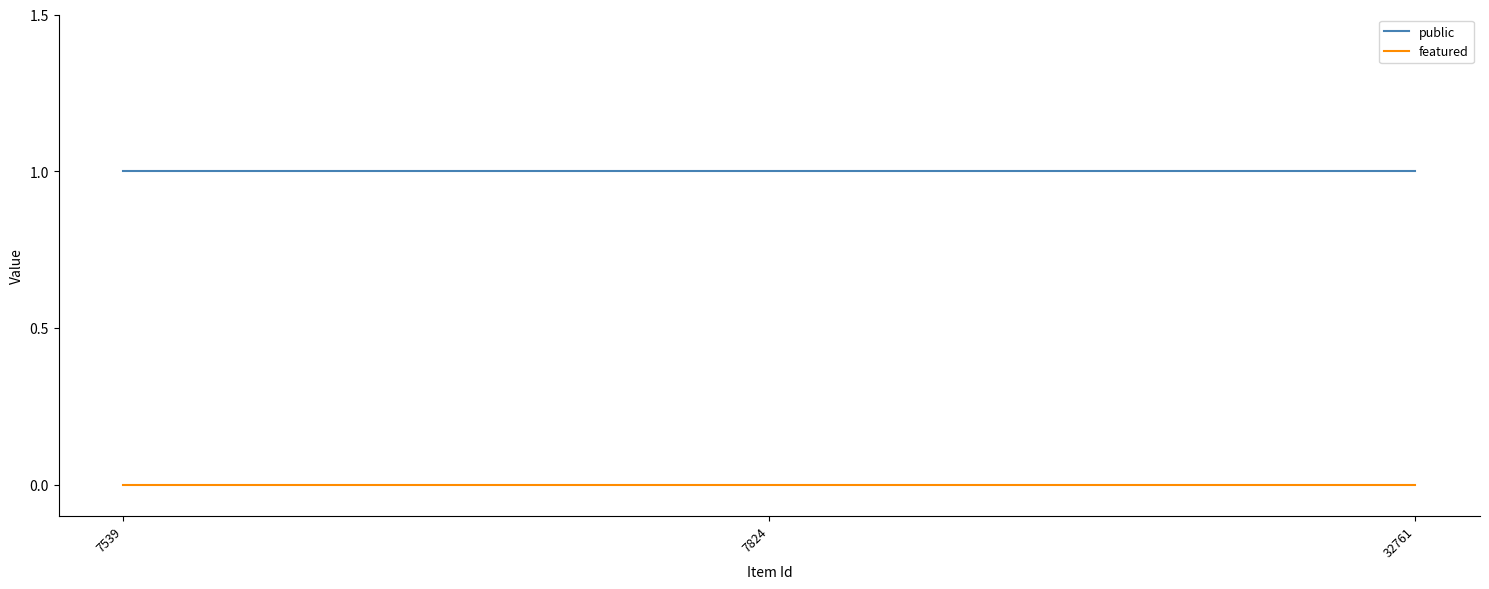

True or false: featured has a value of 0 at 7824.

True